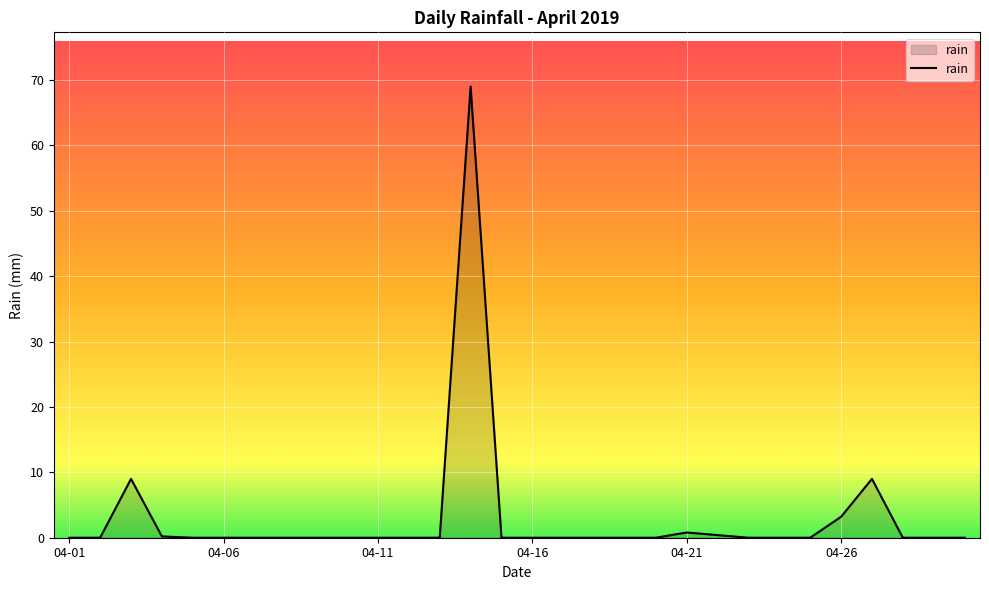

What is the maximum value shown in the chart?

69.0